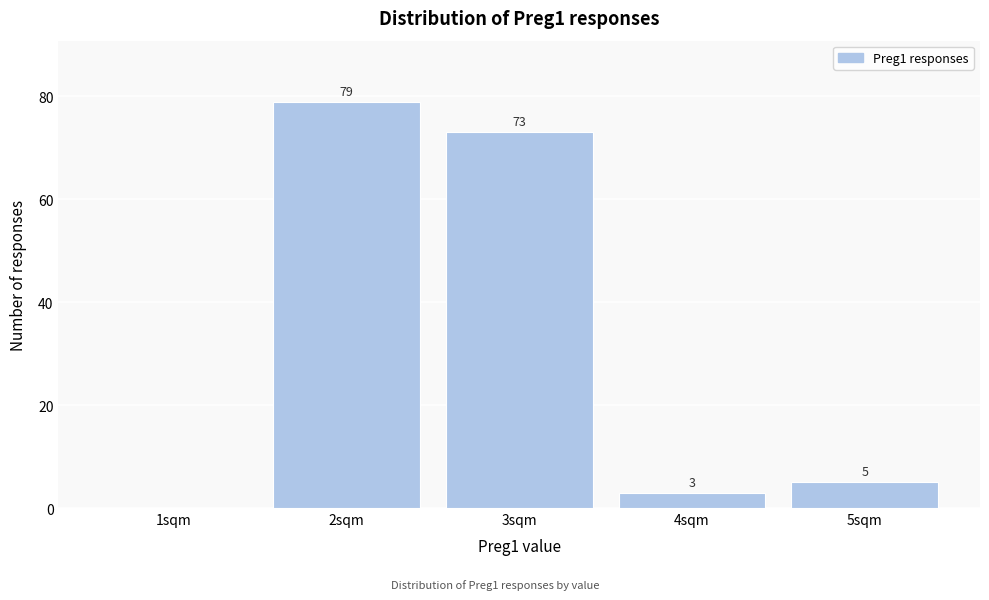

Reading left to right, transcribe all the data shown in this chart.

1sqm=0	2sqm=79	3sqm=73	4sqm=3	5sqm=5